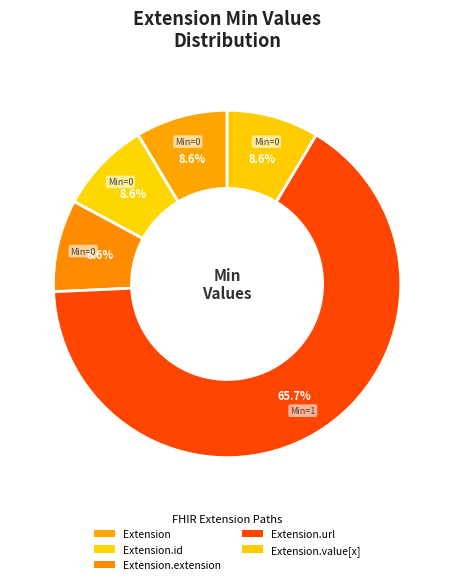

Count the number of slices in the pie.

5